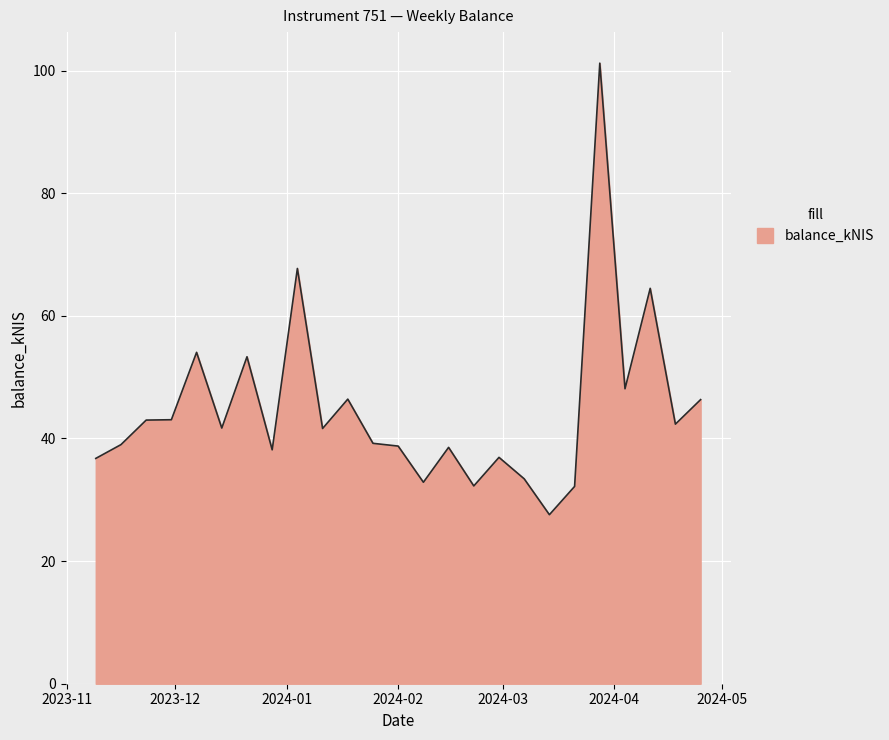

What is the greatest value displayed?

101.2